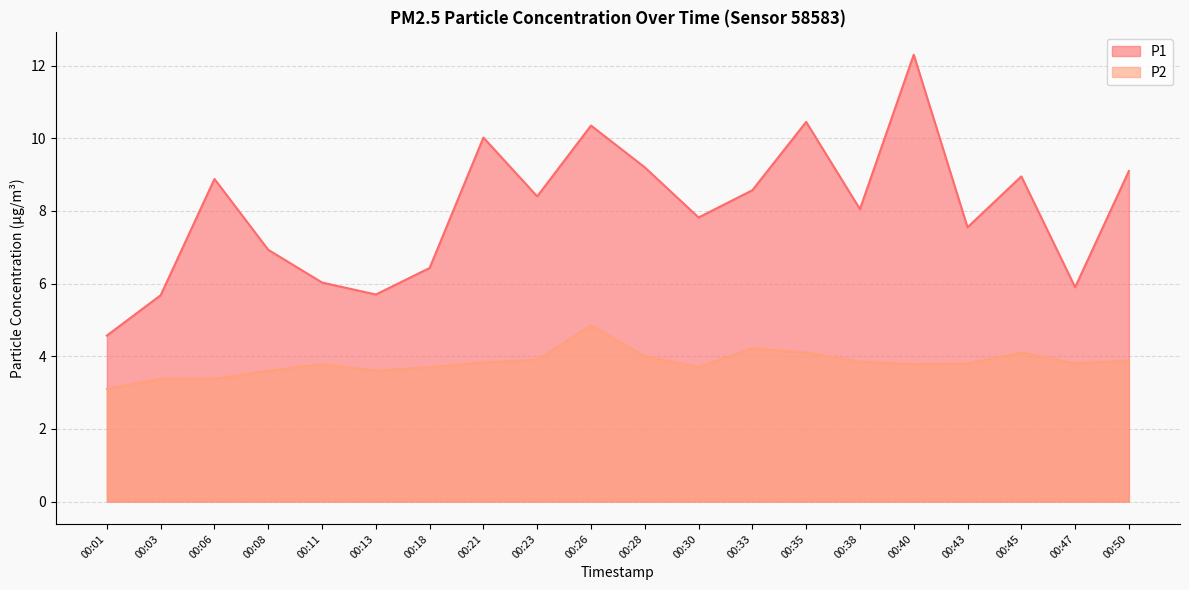

What is the total value across all series at 00:40?

16.1